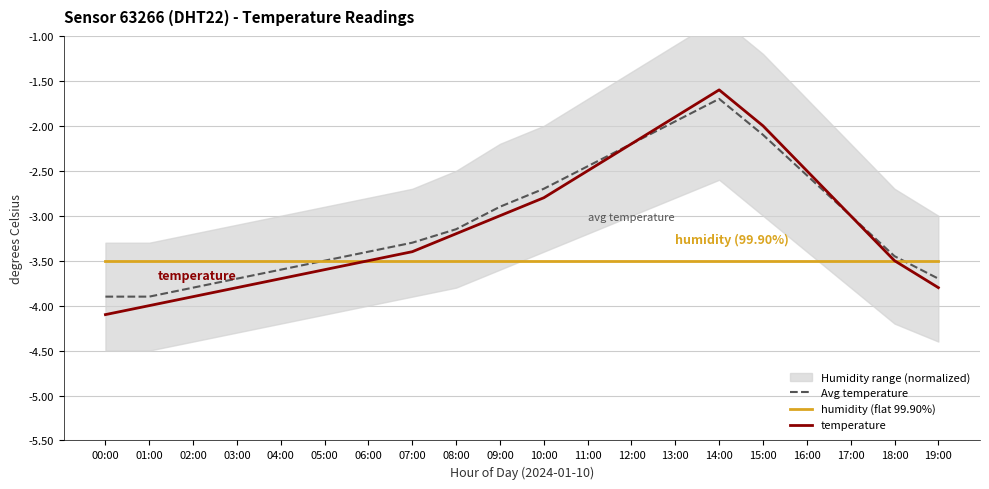

What is the maximum value shown in the chart?

-1.6